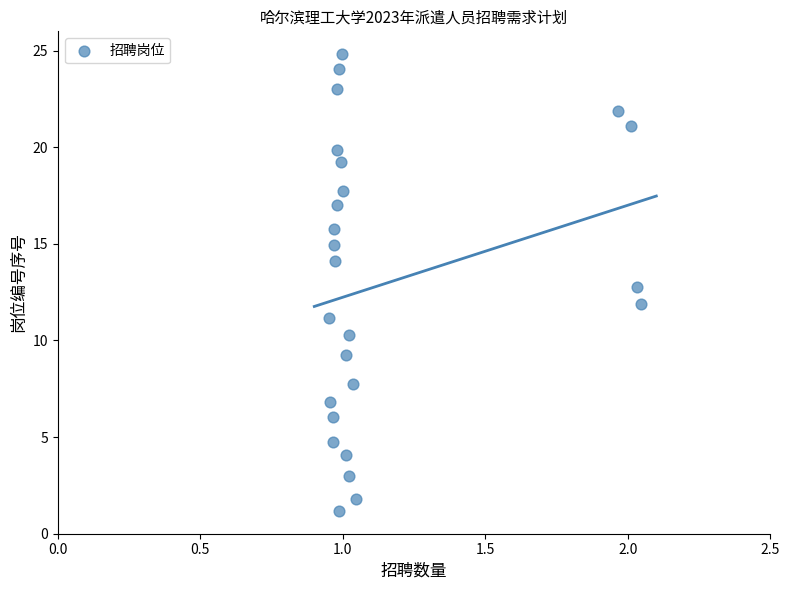

What is the range of X values (max minus min)?

1.1